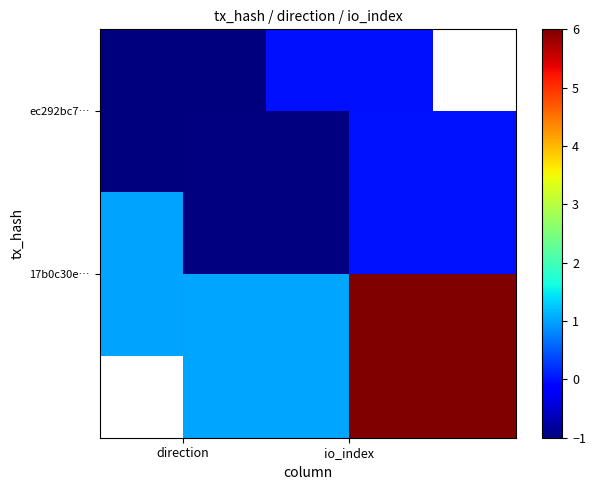

Rank the series by their maximum value, from lowest to highest.

ec292bc7…, 17b0c30e…